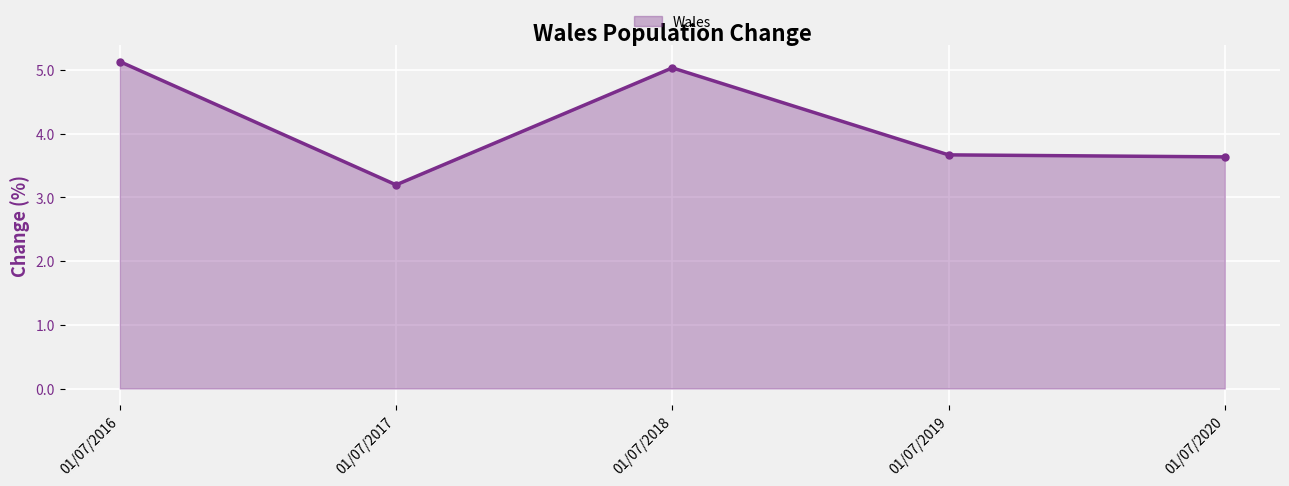

What is the smallest value displayed?

3.2